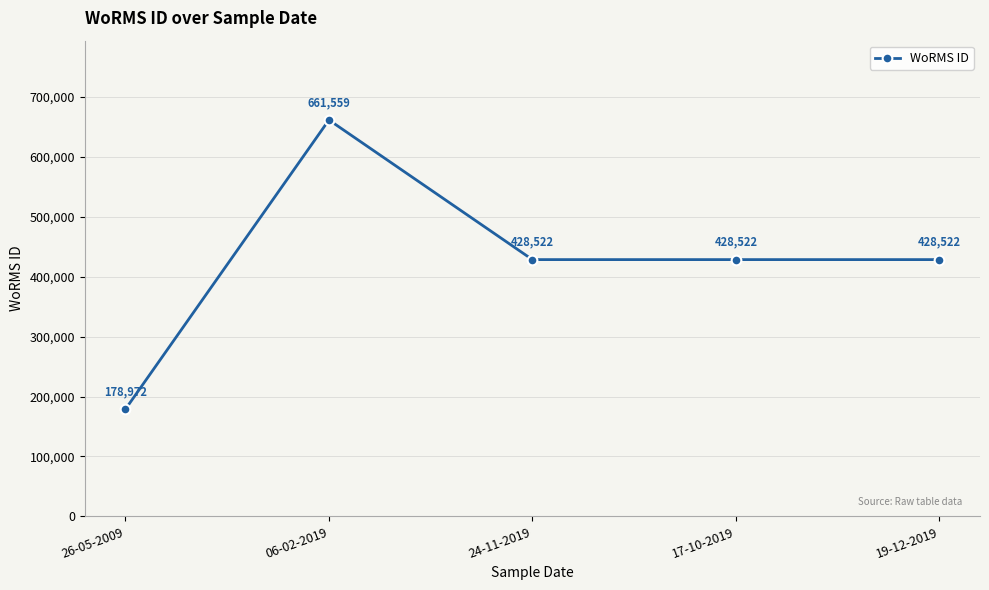

Reading right to left, extract all data points from this chart.

19-12-2019=428522	17-10-2019=428522	24-11-2019=428522	06-02-2019=661559	26-05-2009=178972